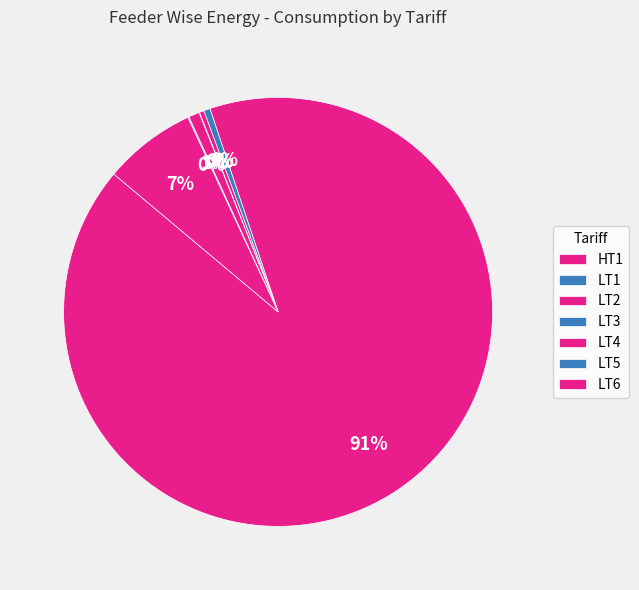

Count the number of slices in the pie.

7